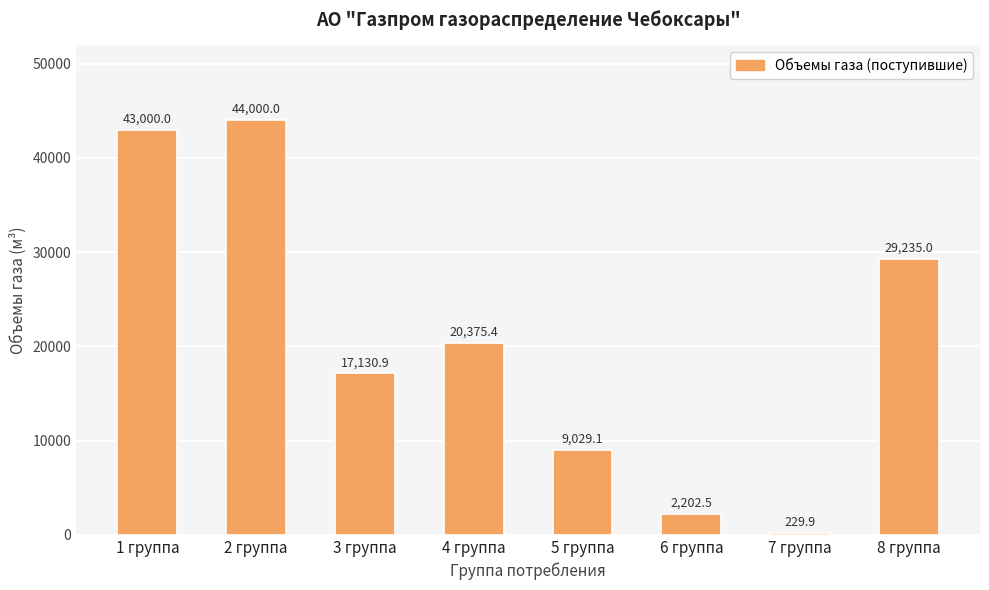

Reading right to left, transcribe all the data shown in this chart.

8 группа=29235.0	7 группа=229.9	6 группа=2202.5	5 группа=9029.1	4 группа=20375.4	3 группа=17130.9	2 группа=44000.0	1 группа=43000.0